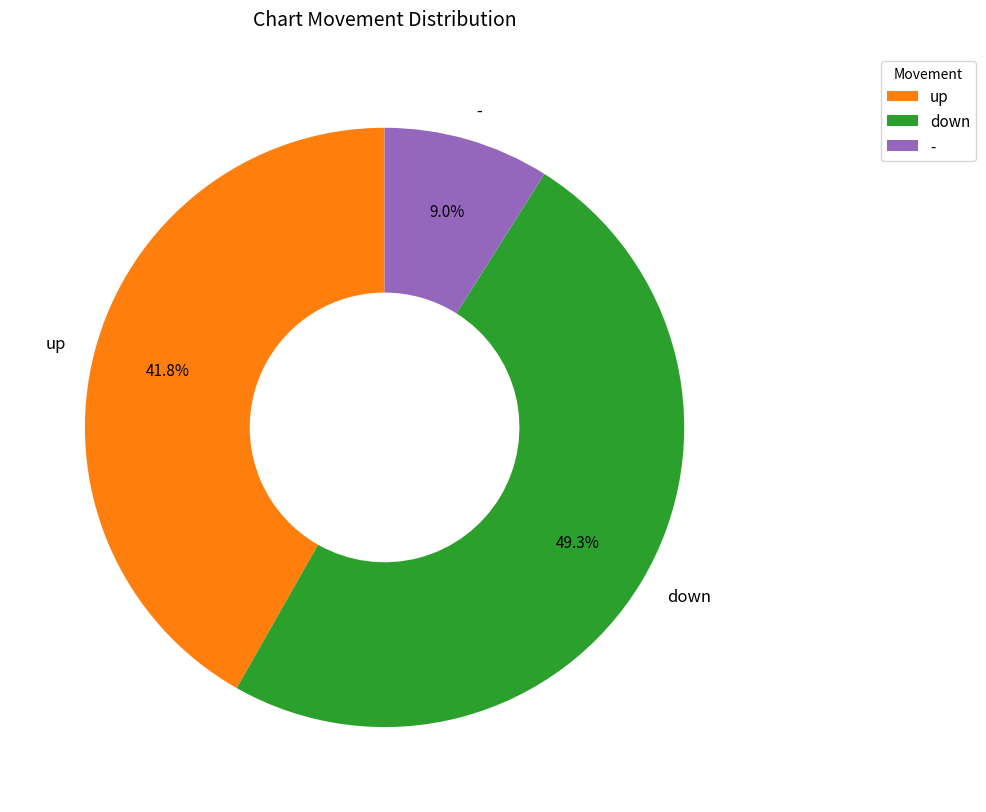

Between - and up, which is larger?

up